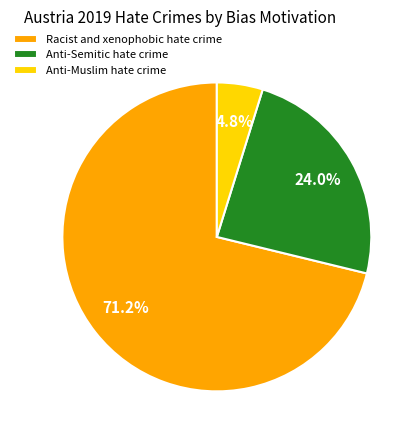

To the nearest percent, what portion does Anti-Semitic hate crime represent?

24%